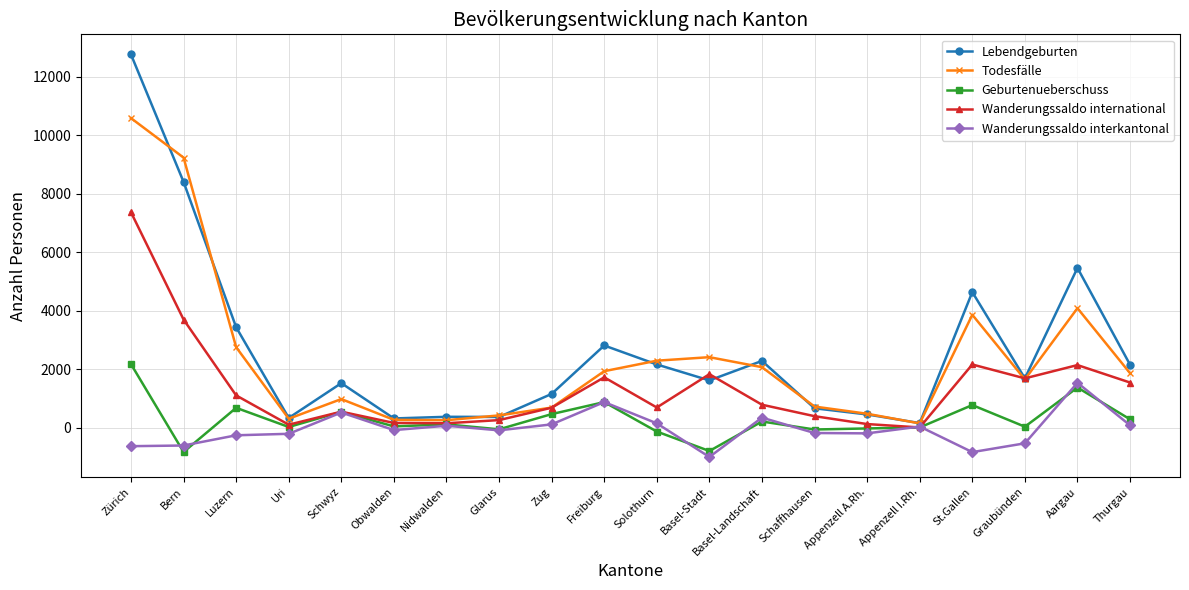

What is the smallest value displayed?

-998